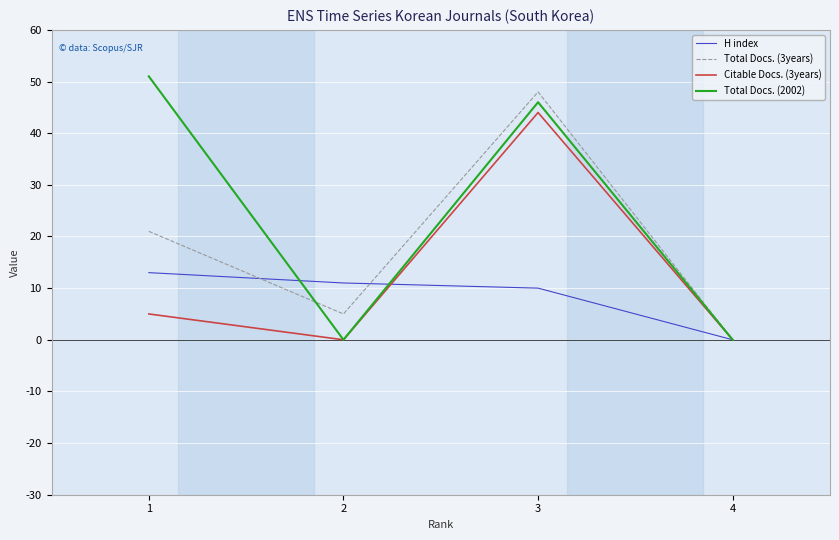

Count the number of data series in this chart.

4